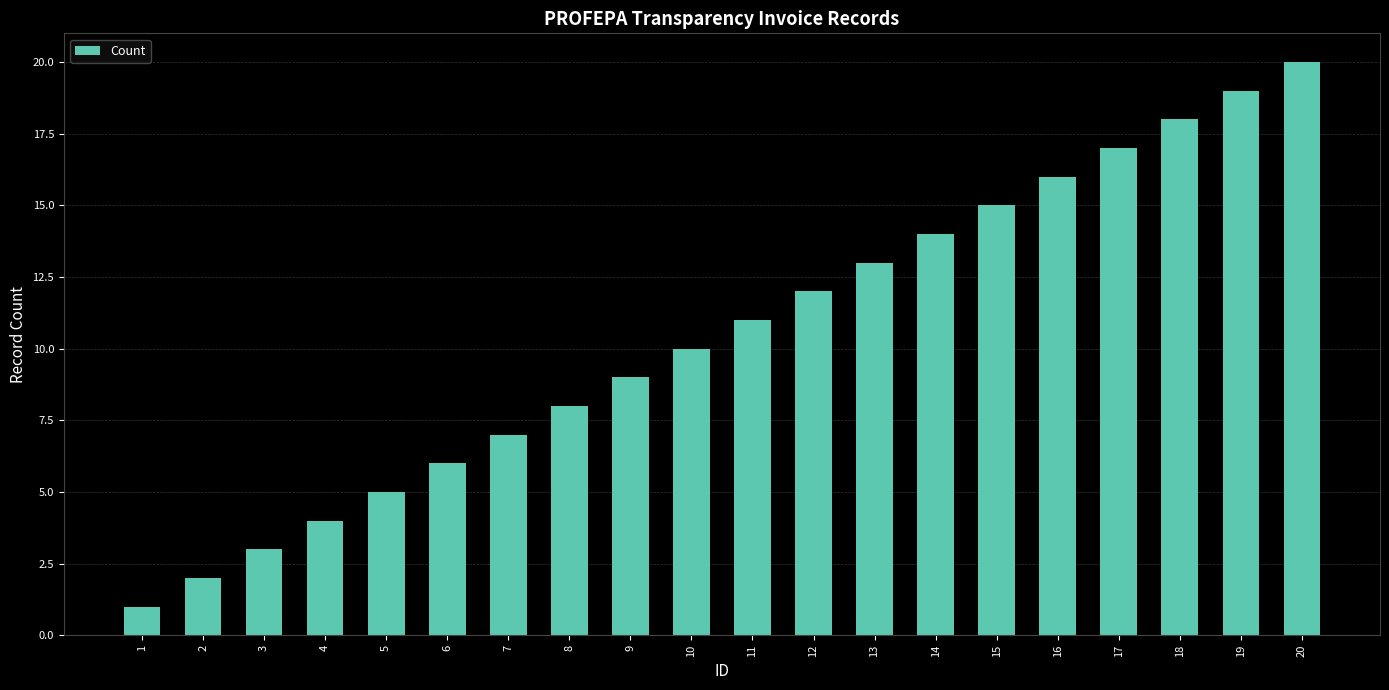

How many bars are there in total?

20